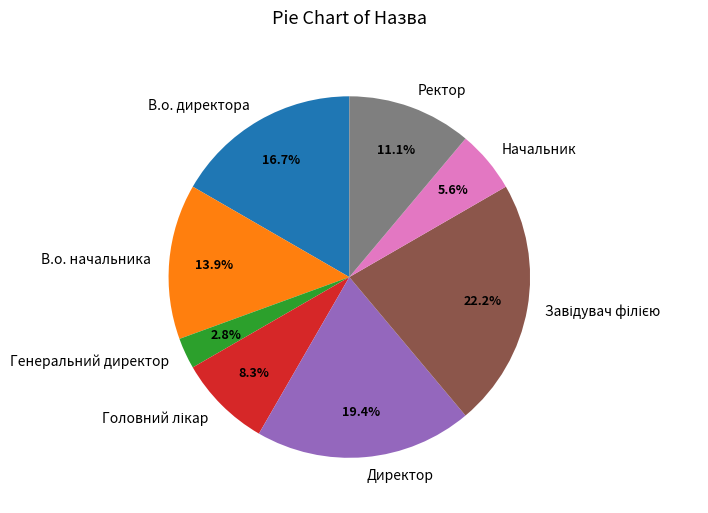

True or false: Генеральний директор accounts for 3% of the total.

True